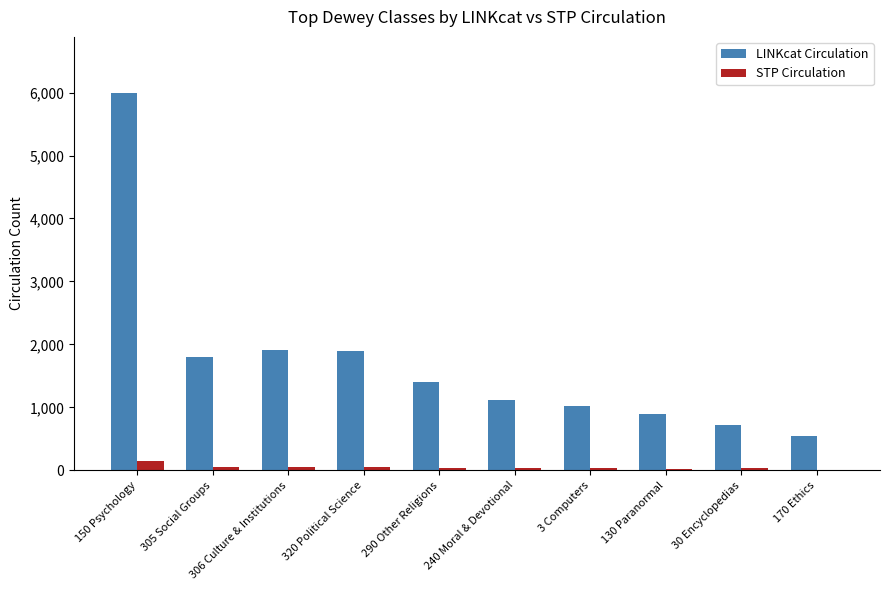

Which series has the largest total across all categories?

LINKcat Circulation